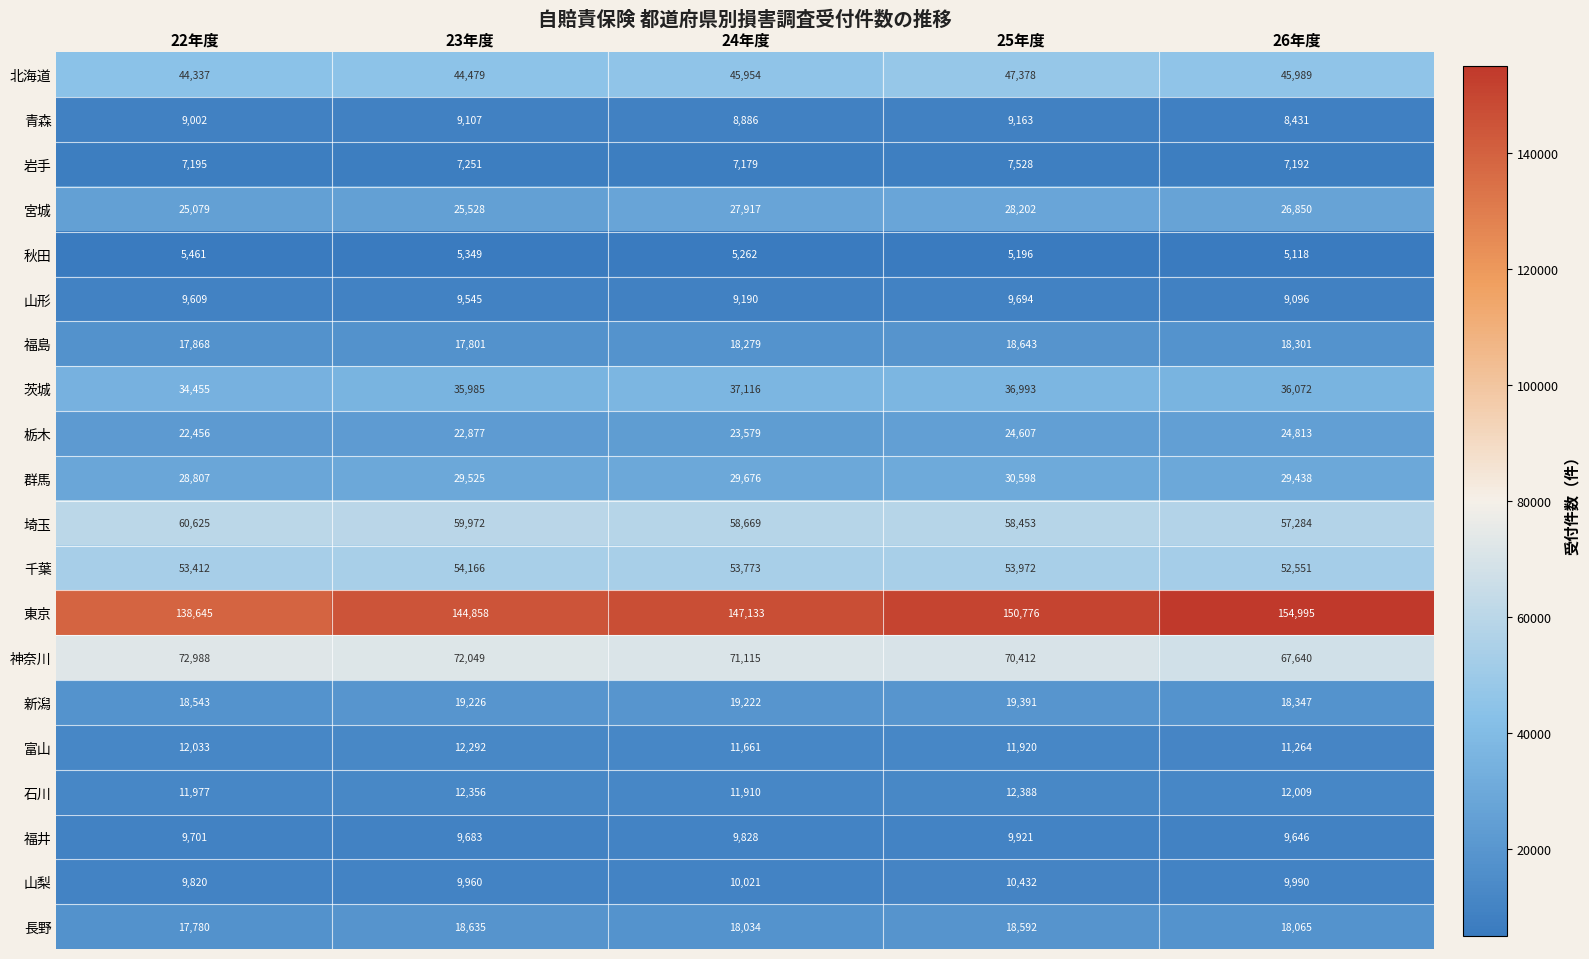

At which category is the sum across all series the highest?

25年度